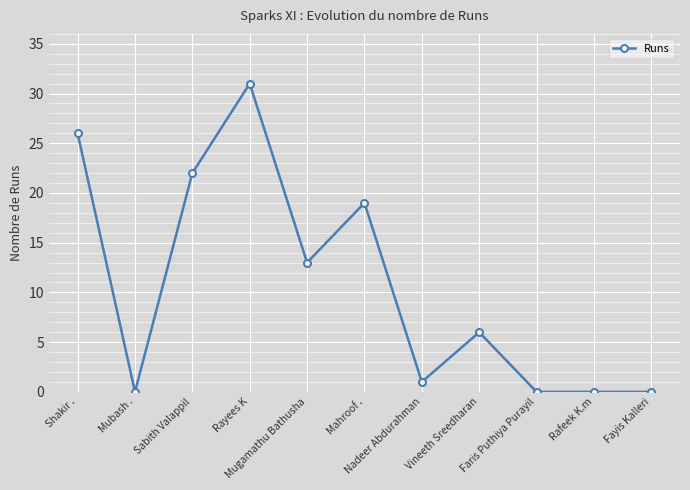

How many lines are shown in the chart?

1